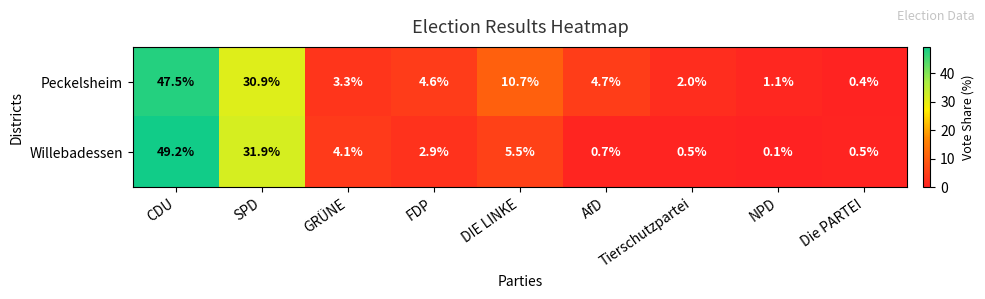

What is the difference between the highest and lowest values at GRÜNE?

0.8